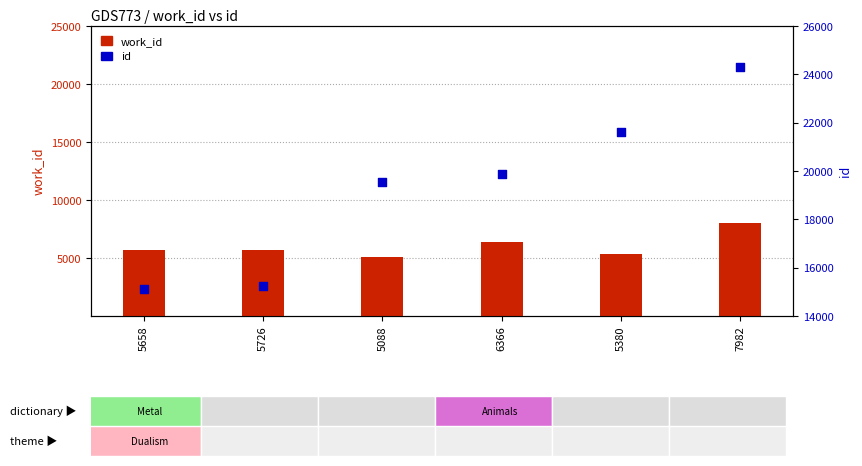

Which series has the largest Y range (max minus min)?

id